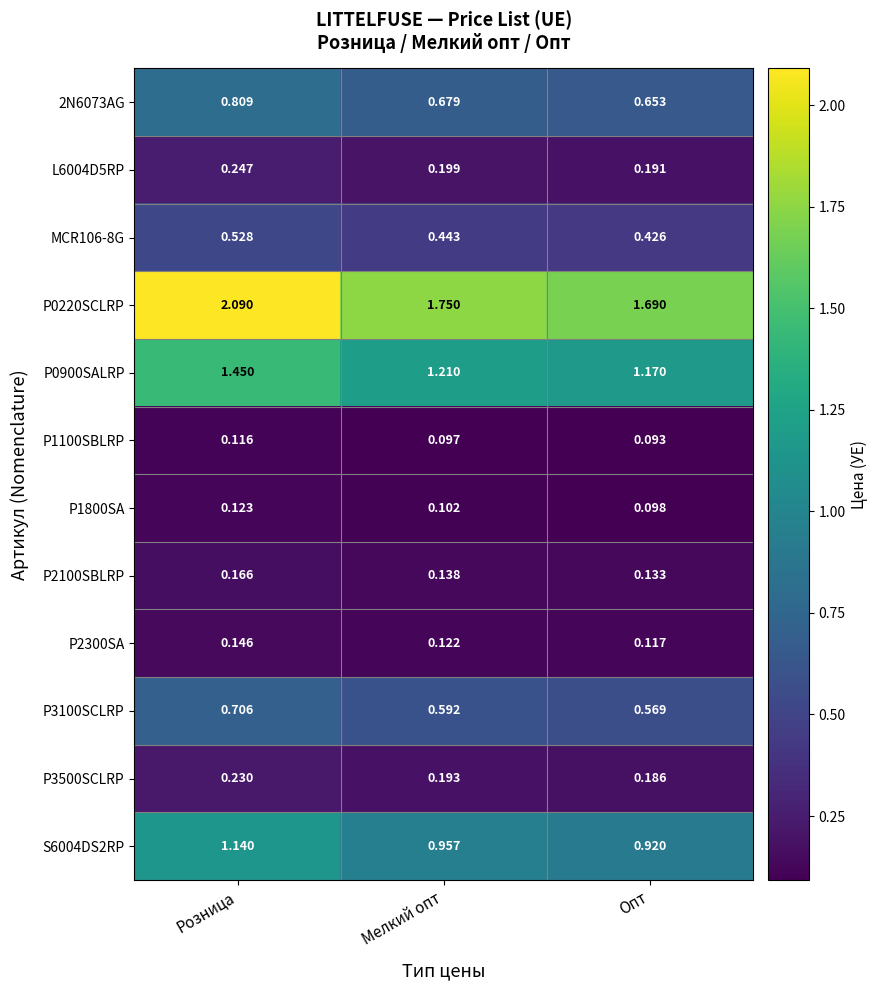

Which category has the highest value in the P0220SCLRP series?

Розница